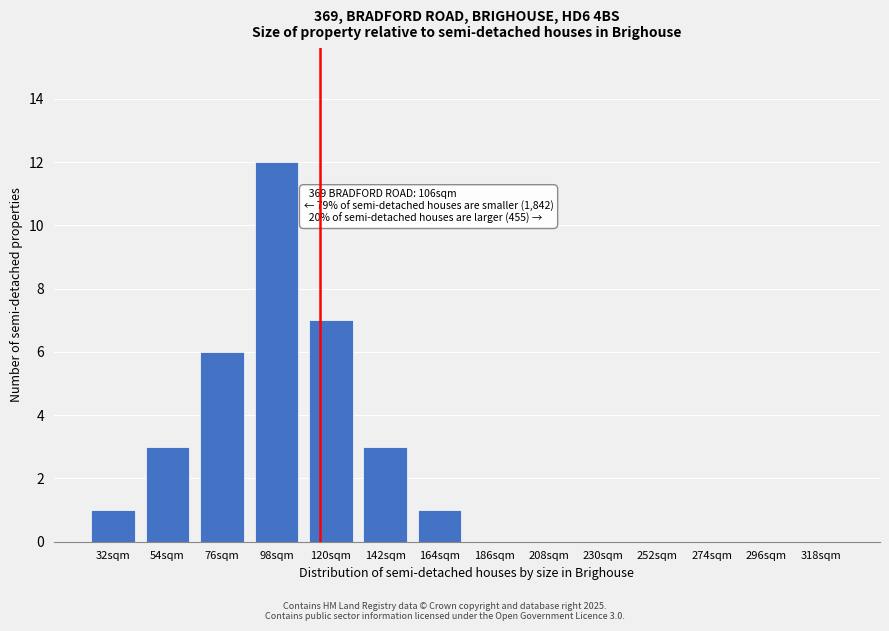

Reading right to left, list all the values displayed in this chart.

318sqm=0	296sqm=0	274sqm=0	252sqm=0	230sqm=0	208sqm=0	186sqm=0	164sqm=1	142sqm=3	120sqm=7	98sqm=12	76sqm=6	54sqm=3	32sqm=1